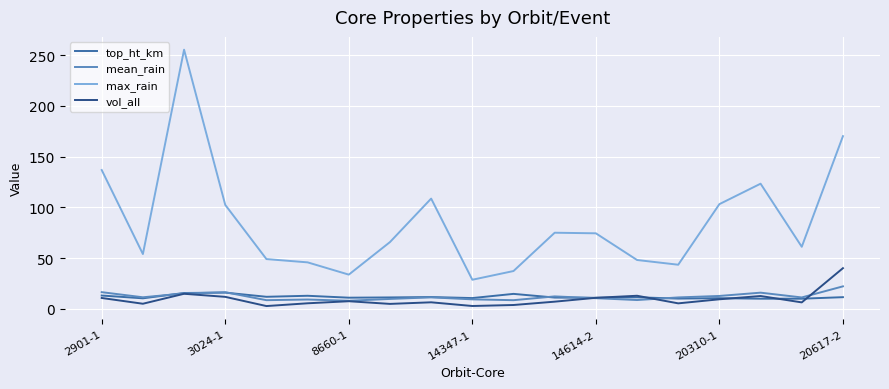

What is the maximum value shown in the chart?

255.2